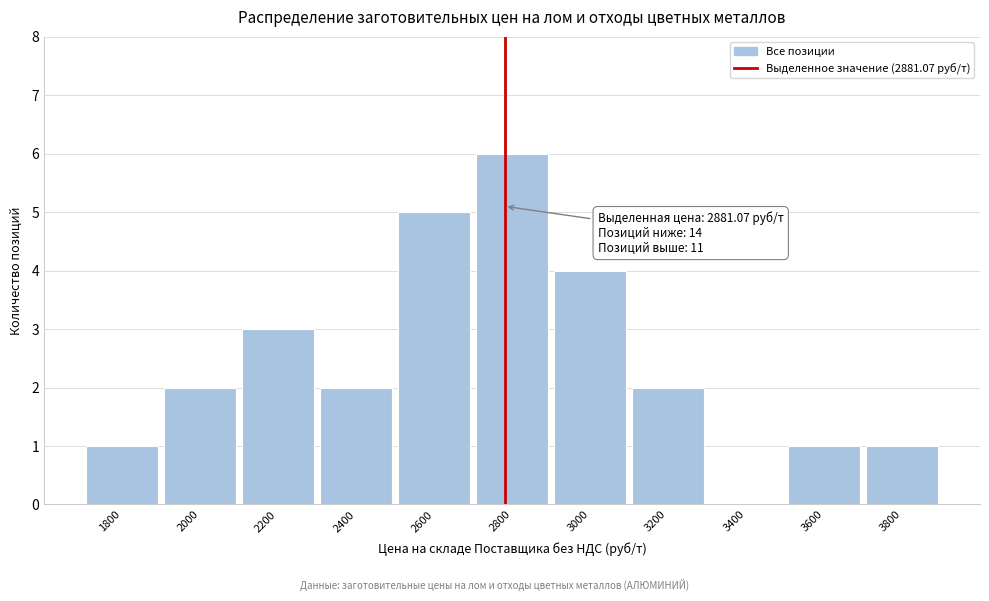

Reading left to right, what are all the values shown in this chart?

1800=1	2000=2	2200=3	2400=2	2600=5	2800=6	3000=4	3200=2	3400=0	3600=1	3800=1